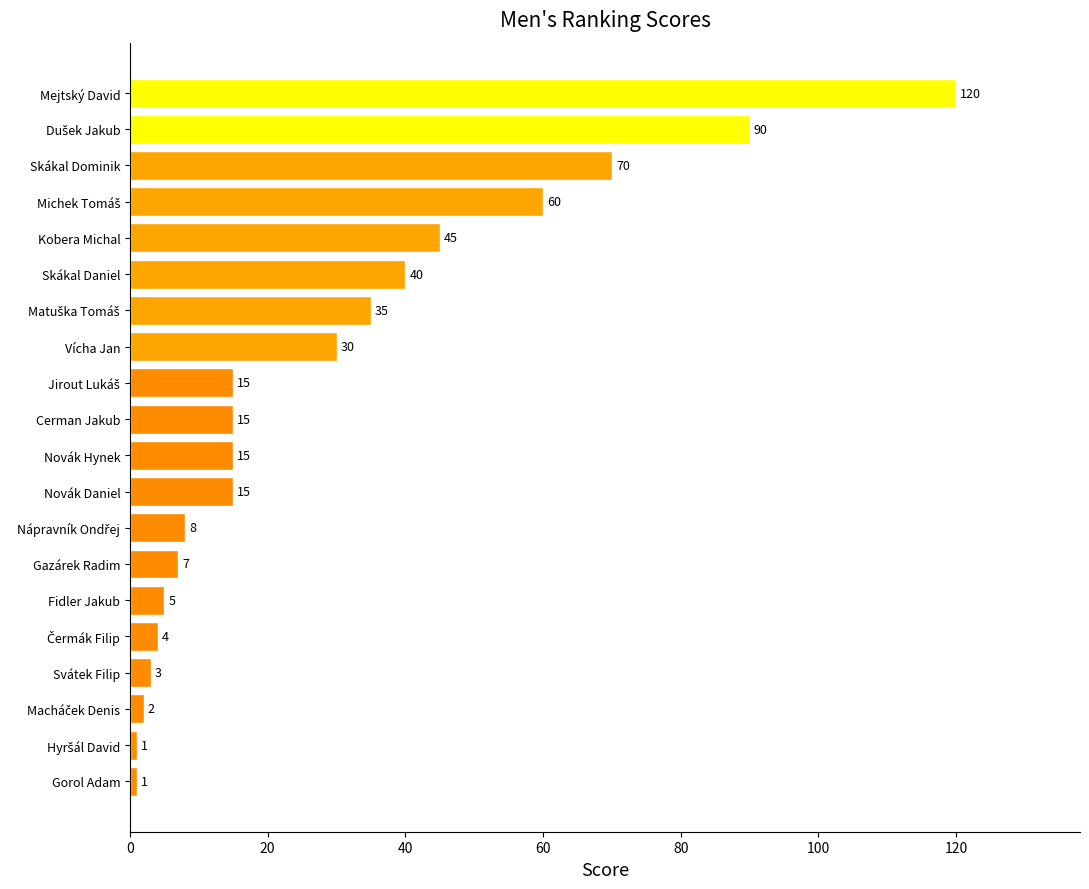

True or false: the data shows 48 at Mejtský David.

False